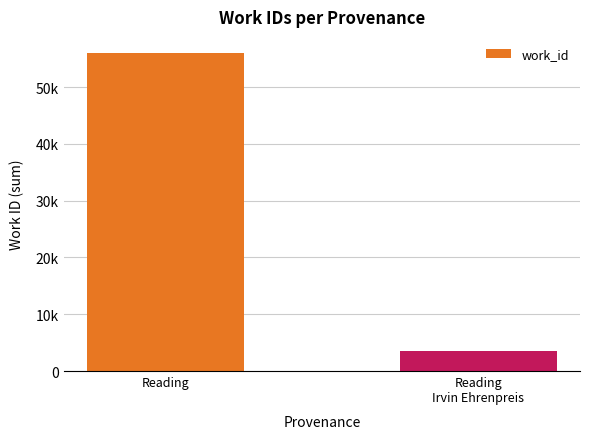

Are the bars horizontal?

No